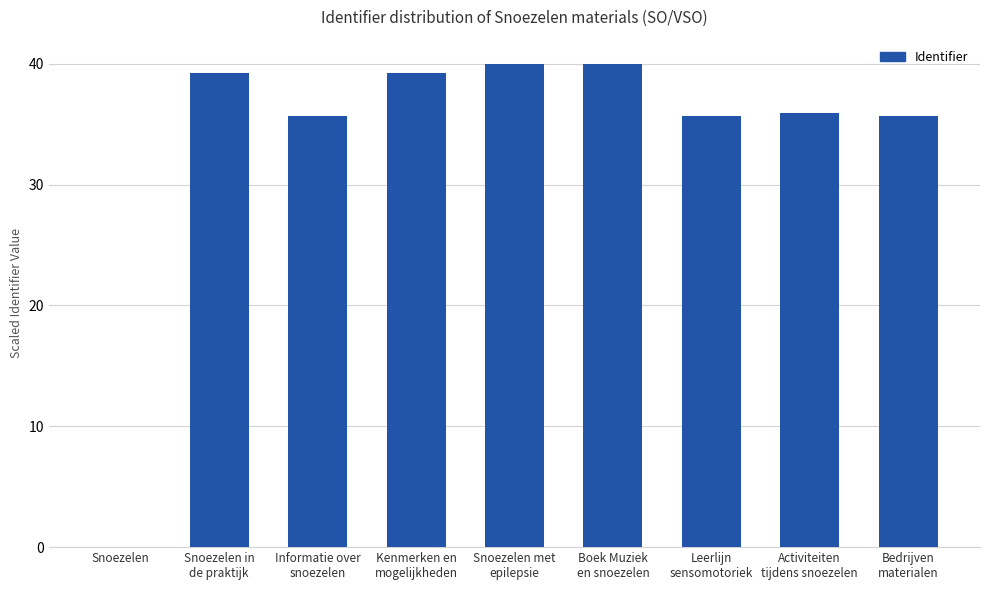

Approximately how many times larger is the value at Bedrijven
materialen compared to Kenmerken en
mogelijkheden?

0.9